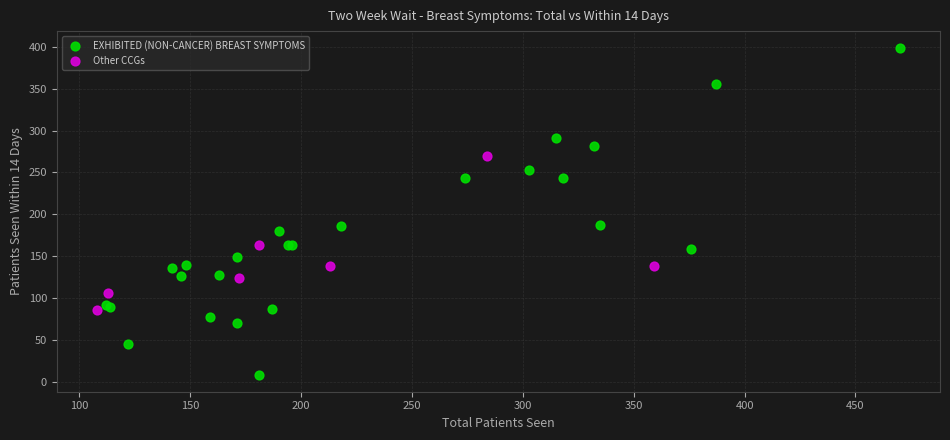

Which series has the largest Y range (max minus min)?

EXHIBITED (NON-CANCER) BREAST SYMPTOMS